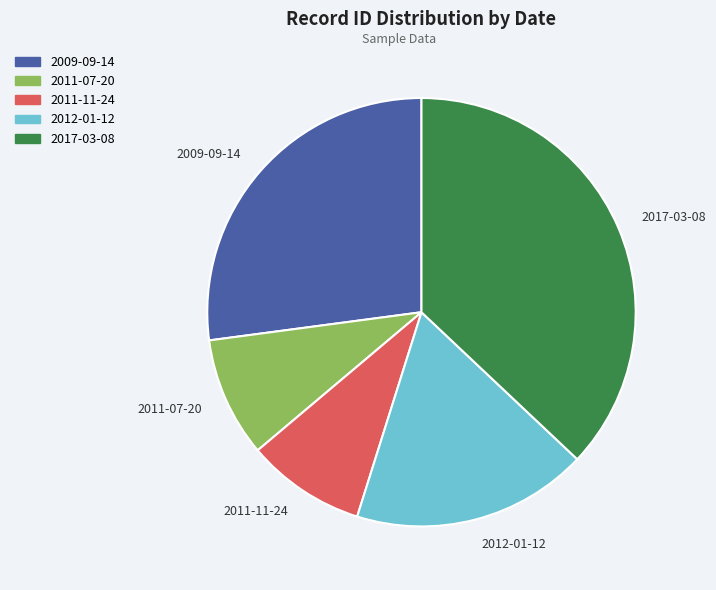

What is the ratio of the value at 2017-03-08 to the value at 2009-09-14?

1.4